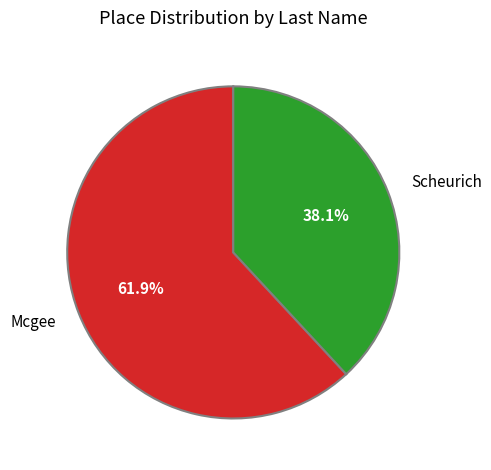

Count the number of slices in the pie.

2